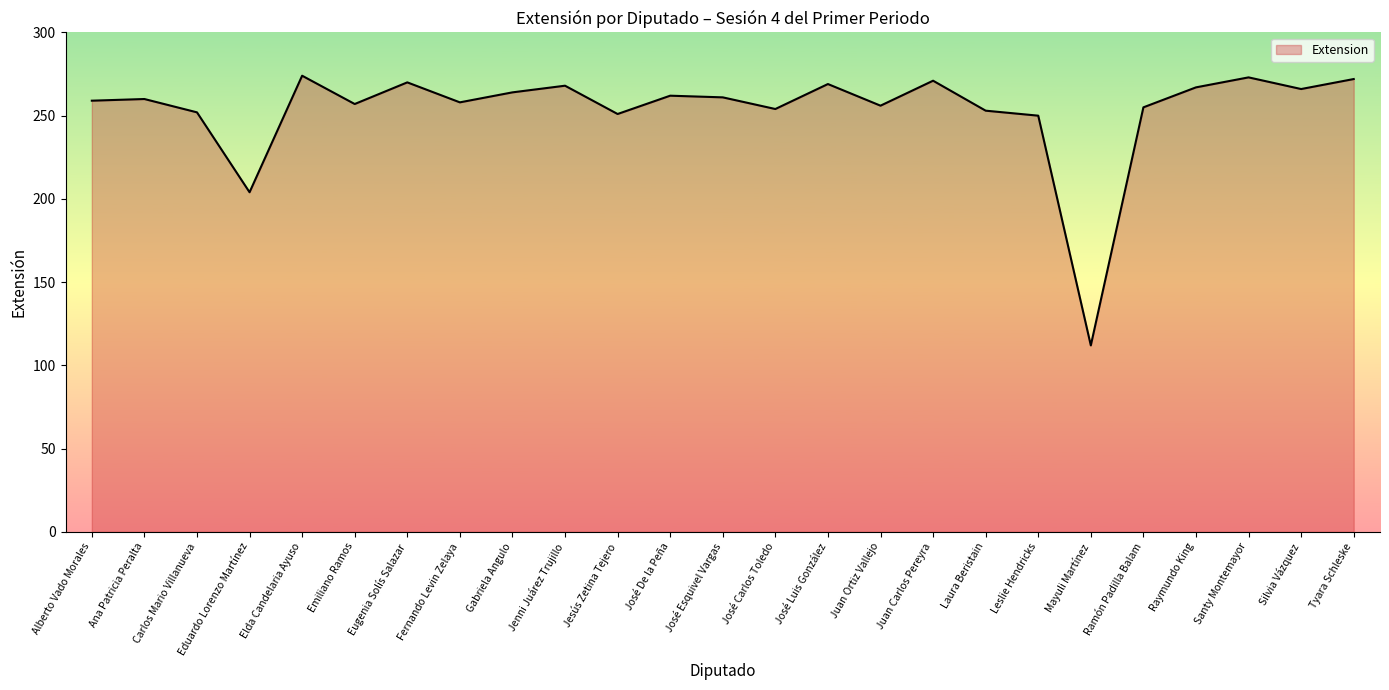

The value at Fernando Levin Zelaya is 258. True or false?

True